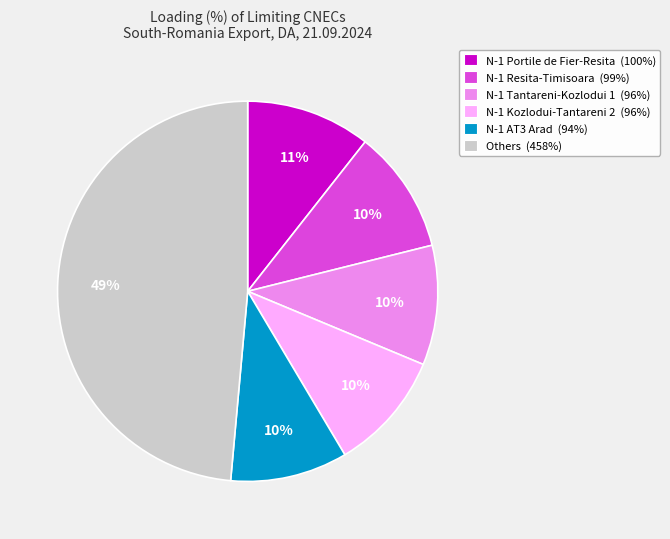

Do N-1 AT3 Arad (94%) and N-1 Tantareni-Kozlodui 1 (96%) together represent more than half of the pie?

No